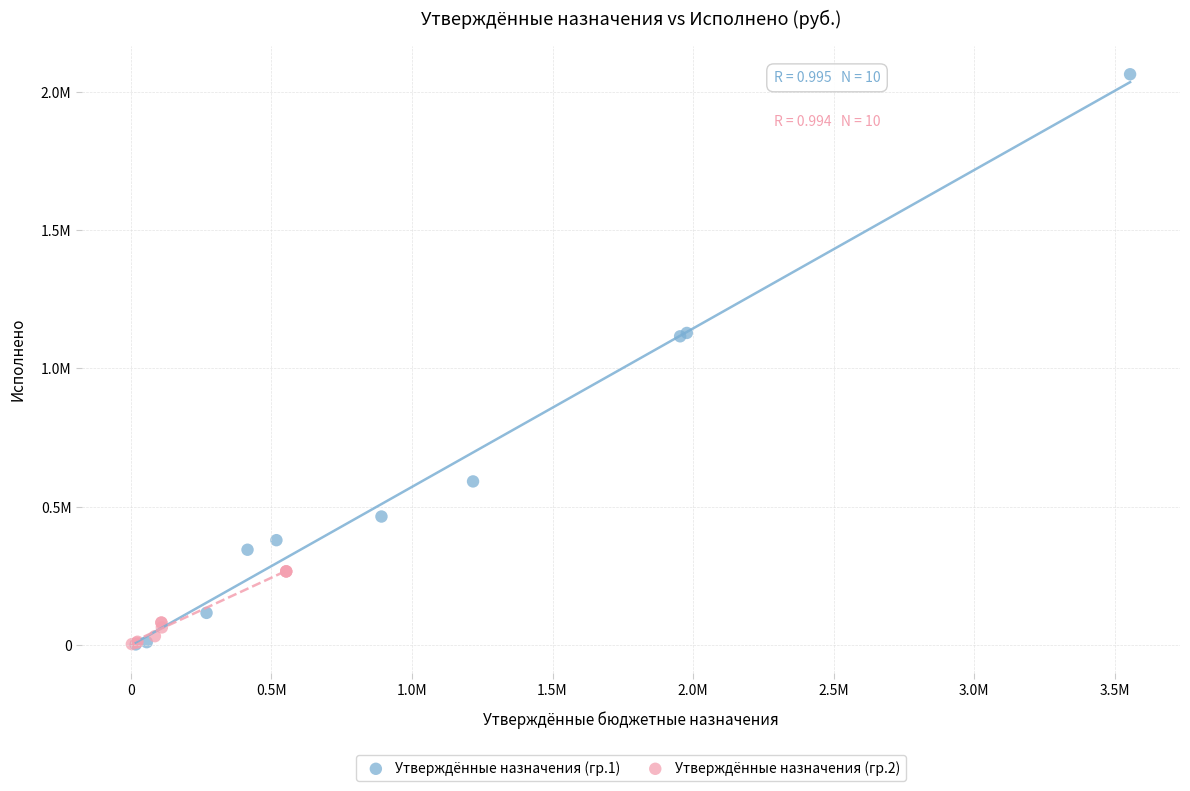

Which series has the largest Y range (max minus min)?

Утверждённые назначения (гр.1)